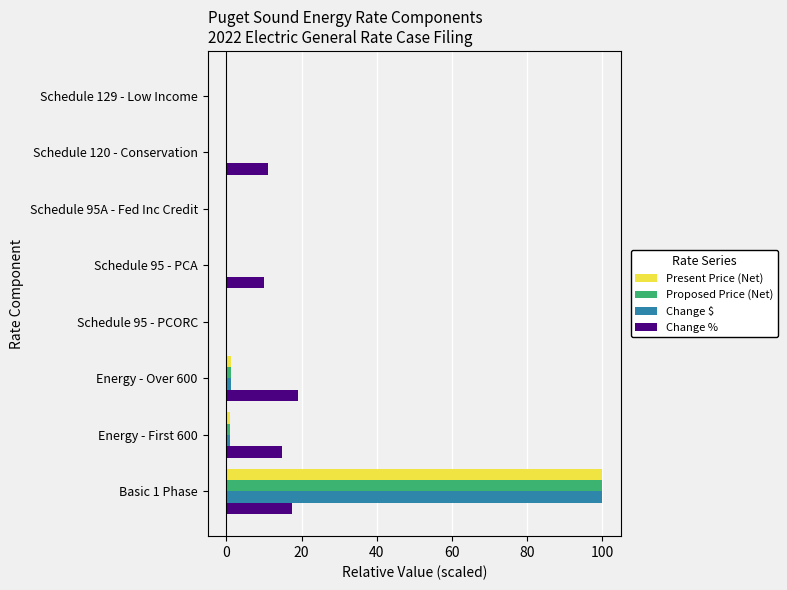

Between Basic 1 Phase and Schedule 95 - PCORC, which series saw the biggest shift?

Change $